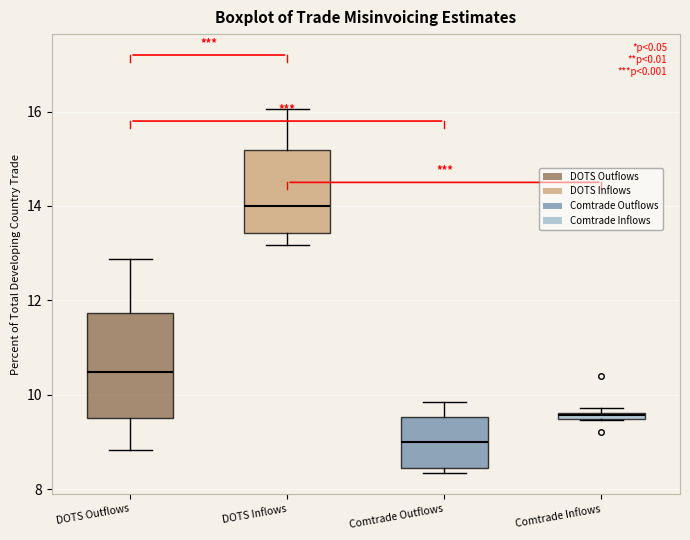

Which box has the highest median line?

DOTS Inflows